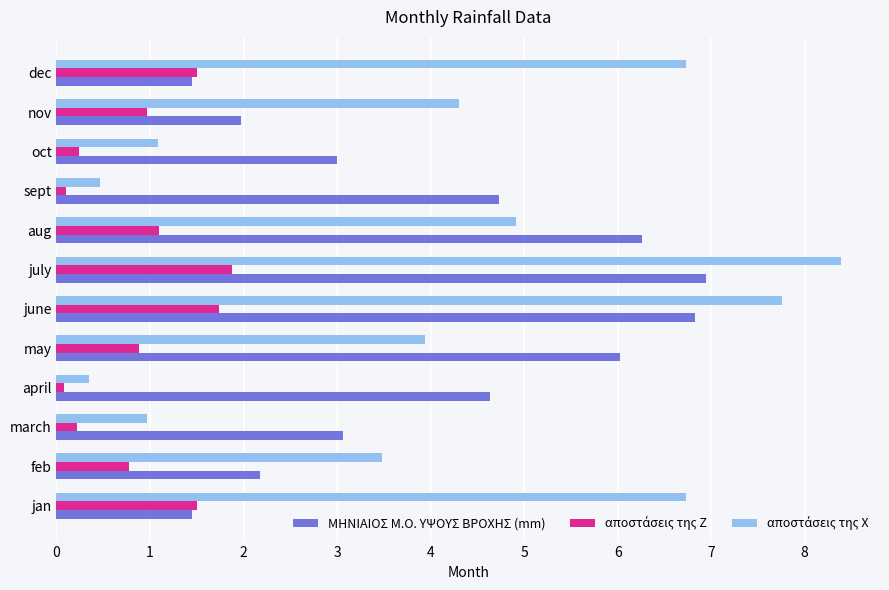

Which series changed the most between jan and aug?

ΜΗΝΙΑΙΟΣ M.O. ΥΨΟYΣ ΒΡΟΧΗΣ (mm)